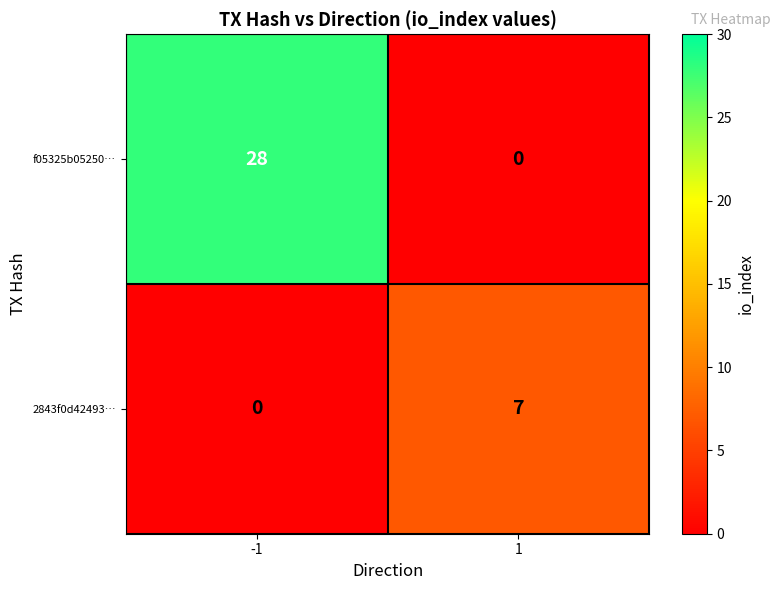

List the series in order of their overall mean, highest first.

f05325b05250…, 2843f0d42493…